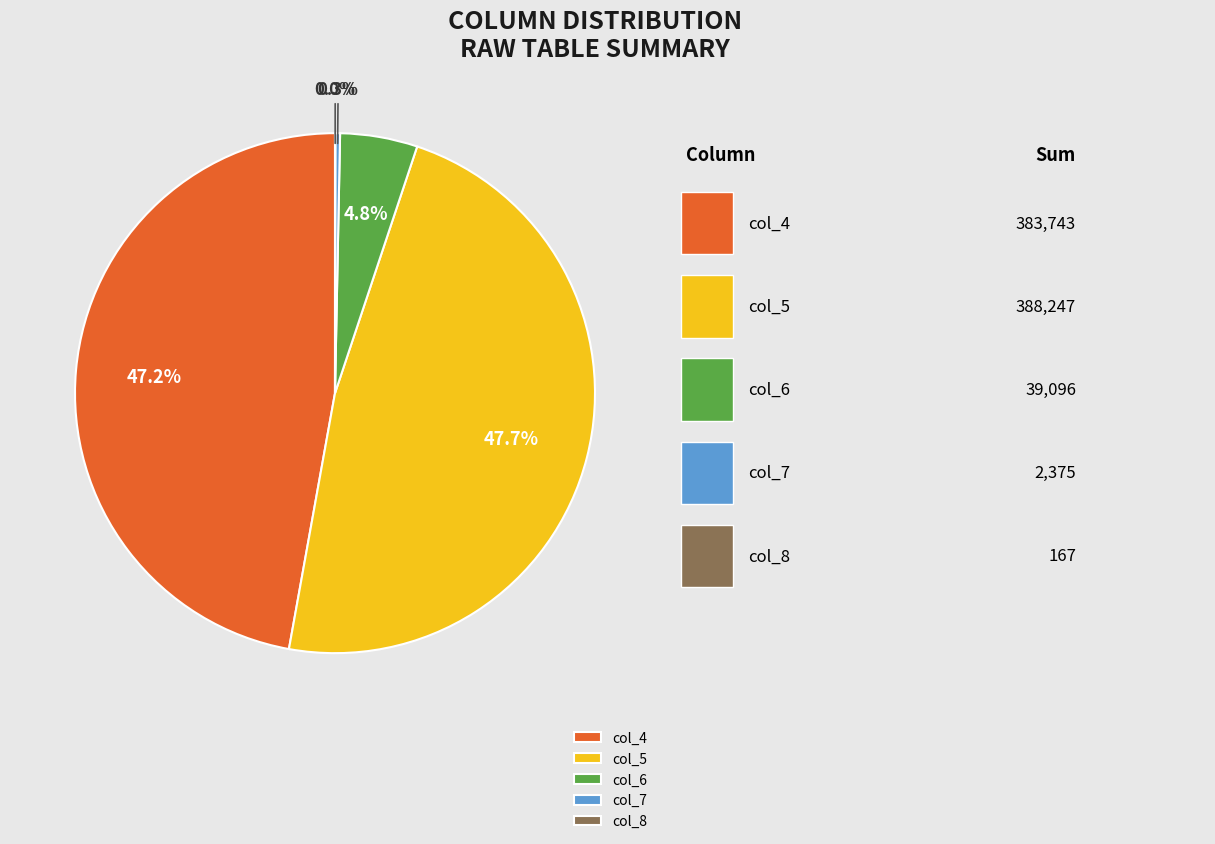

Combined, do col_7 and col_4 account for over 50%?

No